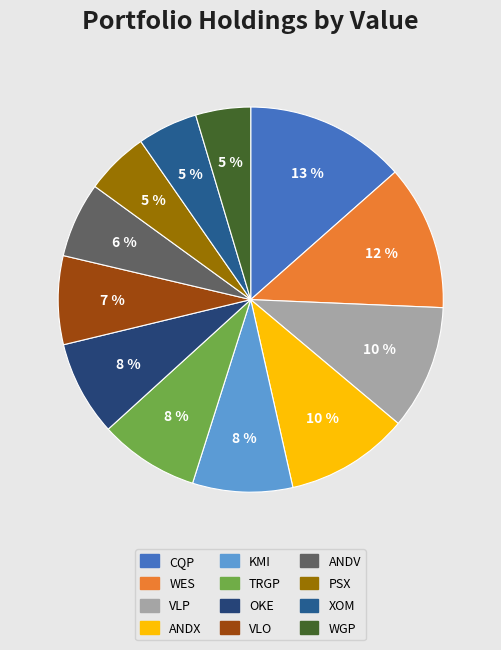

How many segments does this pie chart have?

12